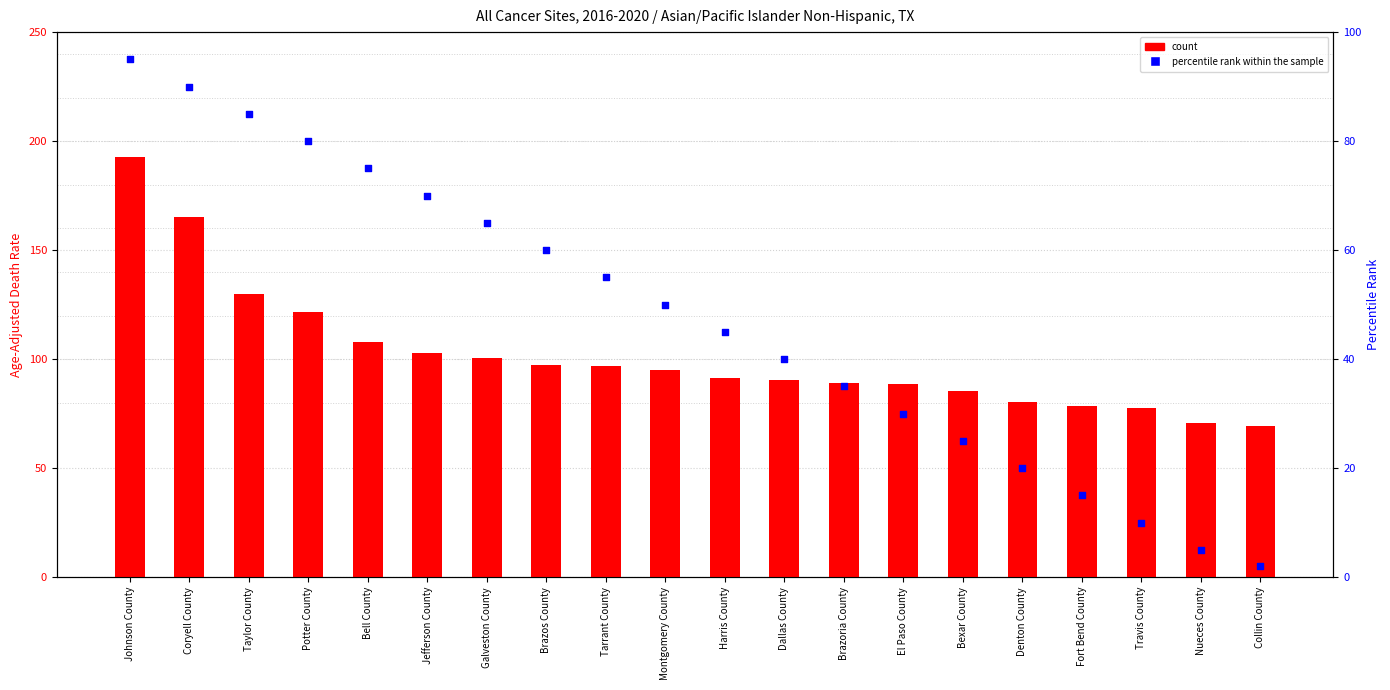

Which series has the largest total across all categories?

count